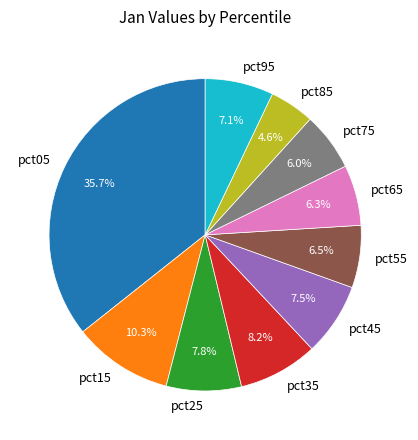

How many segments does this pie chart have?

10